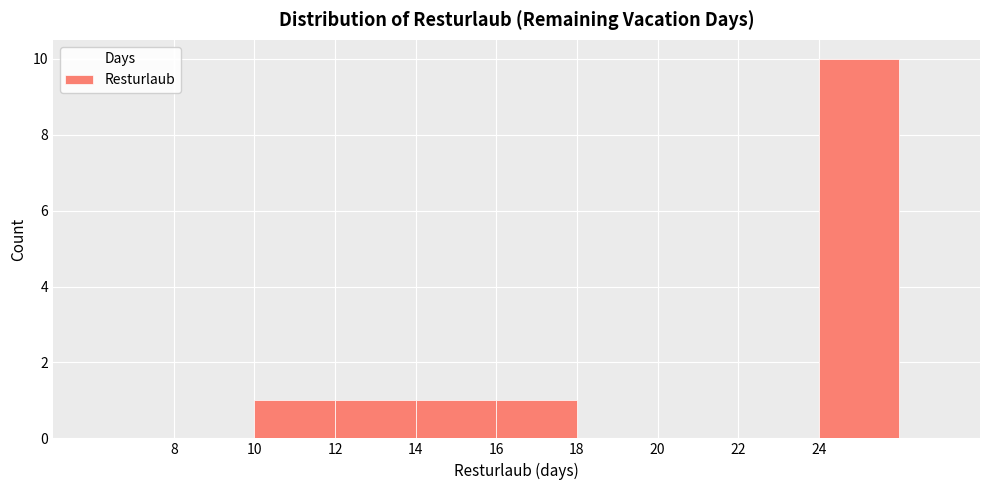

Reading left to right, transcribe this chart: for each bar, give the range it covers on the x-axis and its height. The values are not printed on the chart, so give them approximately, as read against the axis.

8 to 10: 0
10 to 12: 1
12 to 14: 1
14 to 16: 1
16 to 18: 1
18 to 20: 0
20 to 22: 0
22 to 24: 0
24 to 26: 10